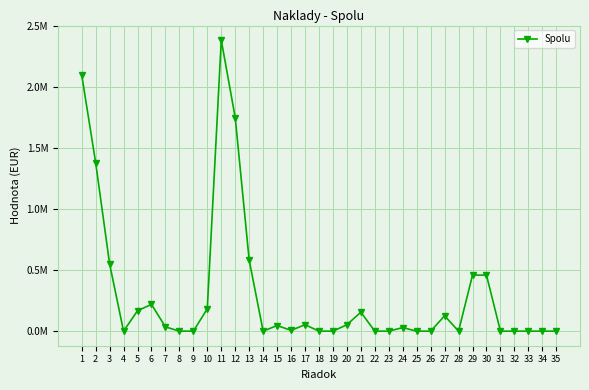

Which category has the lowest value across all series?

4